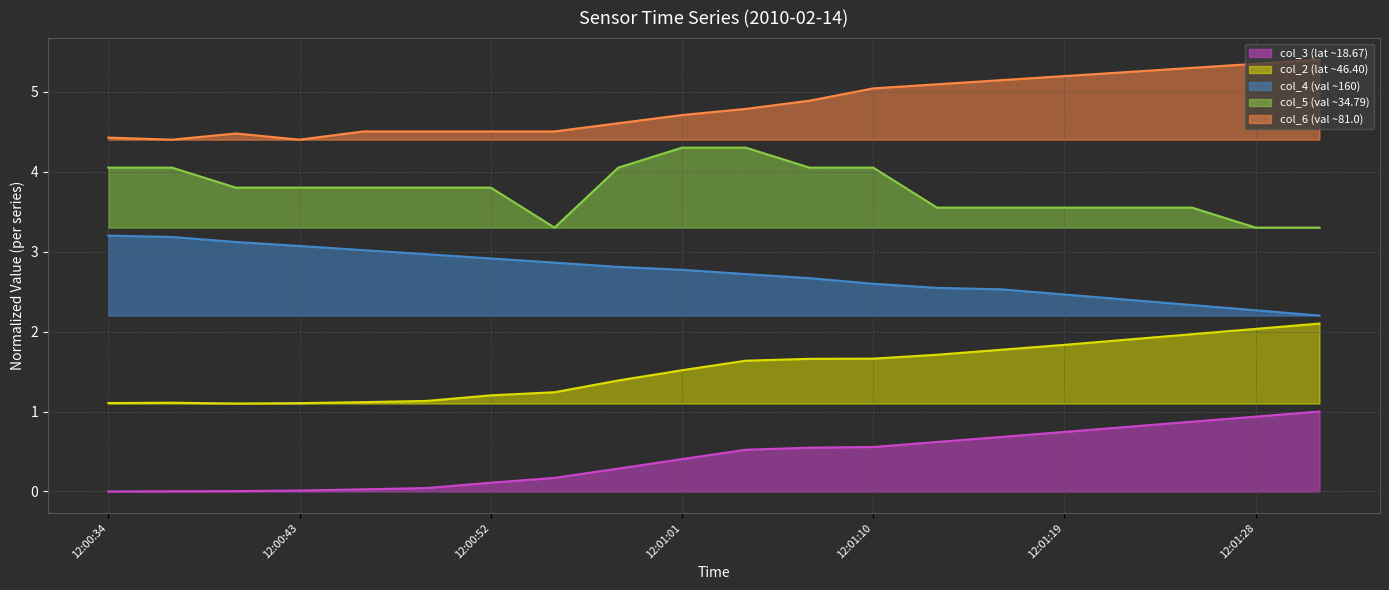

List the series in order of their overall mean, lowest first.

col_3 (lat ~18.67) (line), col_2 (lat ~46.40) (line), col_4 (val ~160) (line), col_5 (val ~34.79) (line), col_6 (val ~81.0) (line)